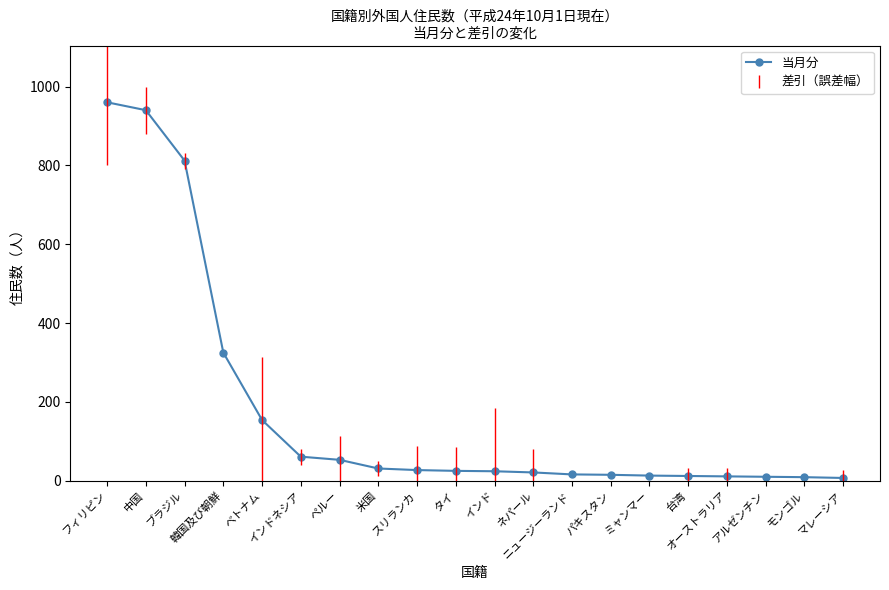

What is the sum of all values?

3526